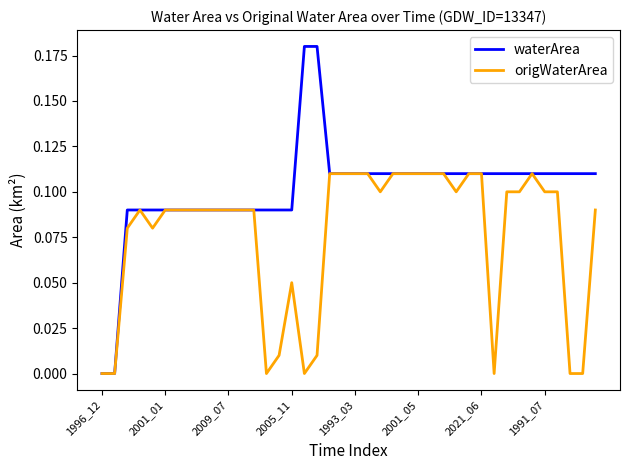

List the series in order of their peak value, highest first.

waterArea, origWaterArea